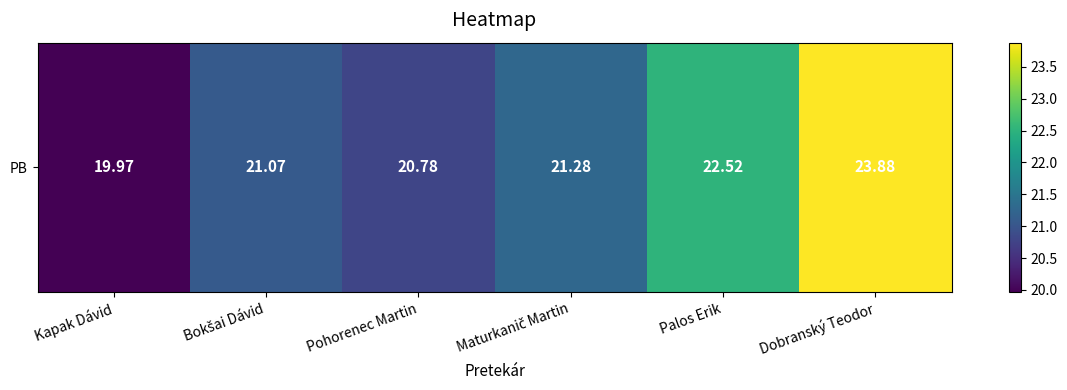

List the labels in order of value, smallest first.

Kapak Dávid, Pohorenec Martin, Bokšai Dávid, Maturkanič Martin, Palos Erik, Dobranský Teodor